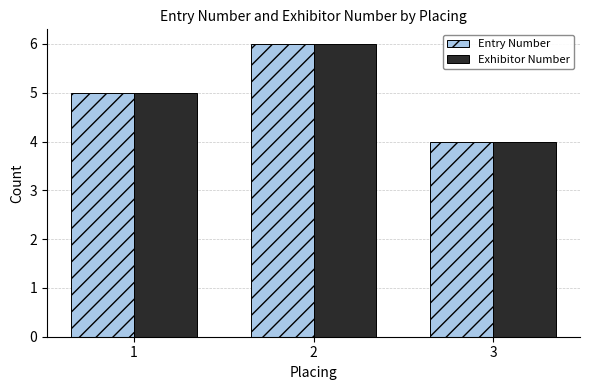

What is the minimum value for Entry Number?

4